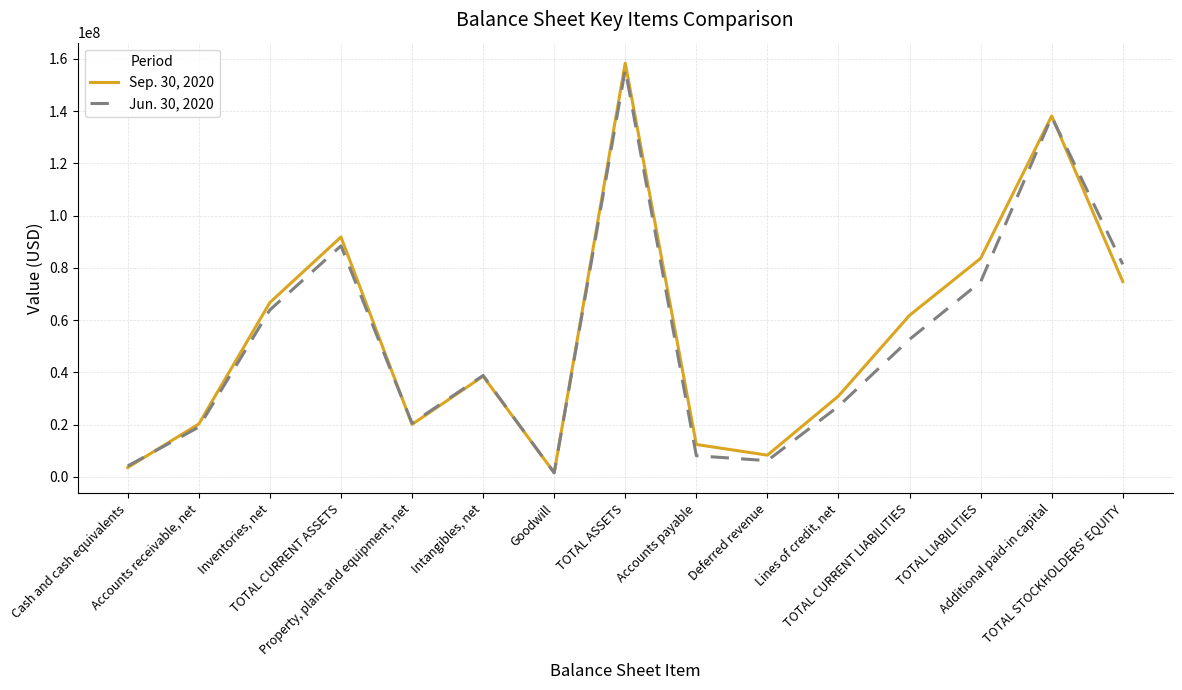

What is the maximum value for Sep. 30, 2020?

158357604